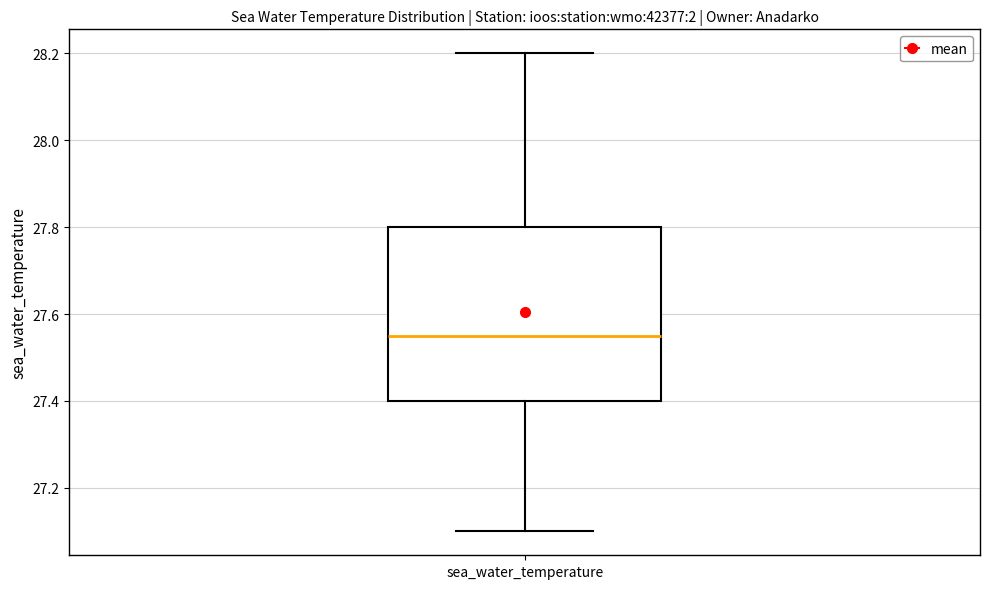

Read this box plot against the y-axis: the position of the median line, the range covered by the box, and the ends of both whiskers. The values are not printed on the chart, so give them approximately, as read against the axis.

median 27.56, box 27.40 to 27.80, whiskers 27.10 to 28.20